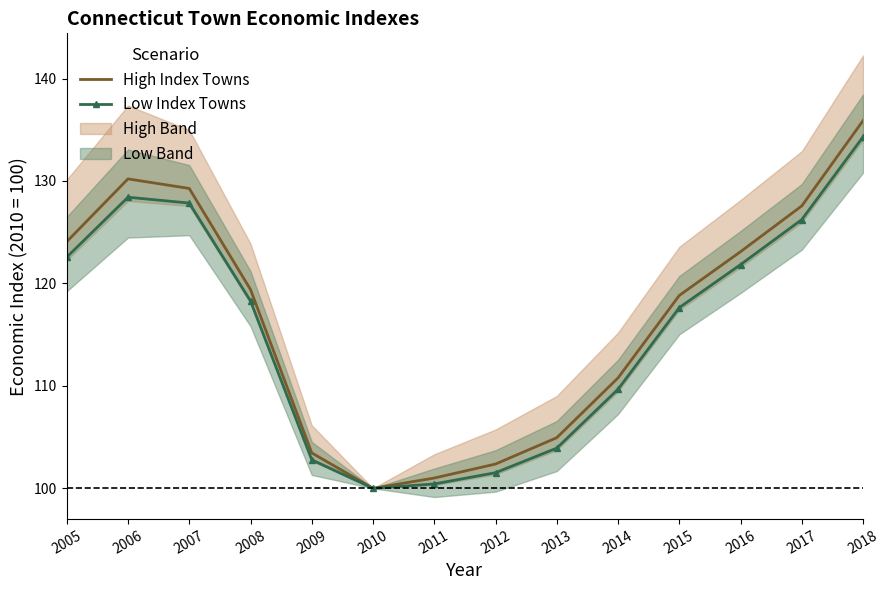

Is the value of Low Index Towns at 2007 greater than the value of High Index Towns at 2010?

Yes